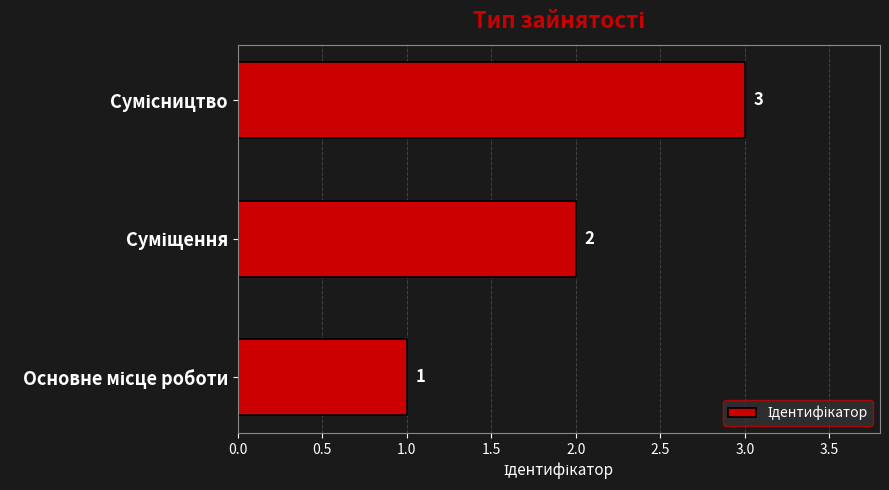

How many bars are there in total?

3